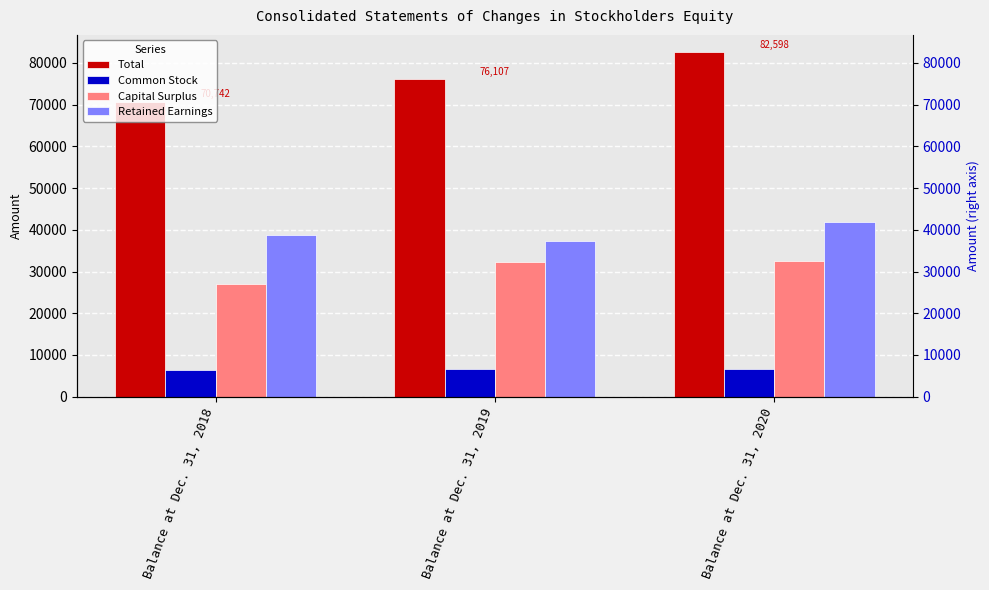

What is the lowest value of the Capital Surplus series?

27013